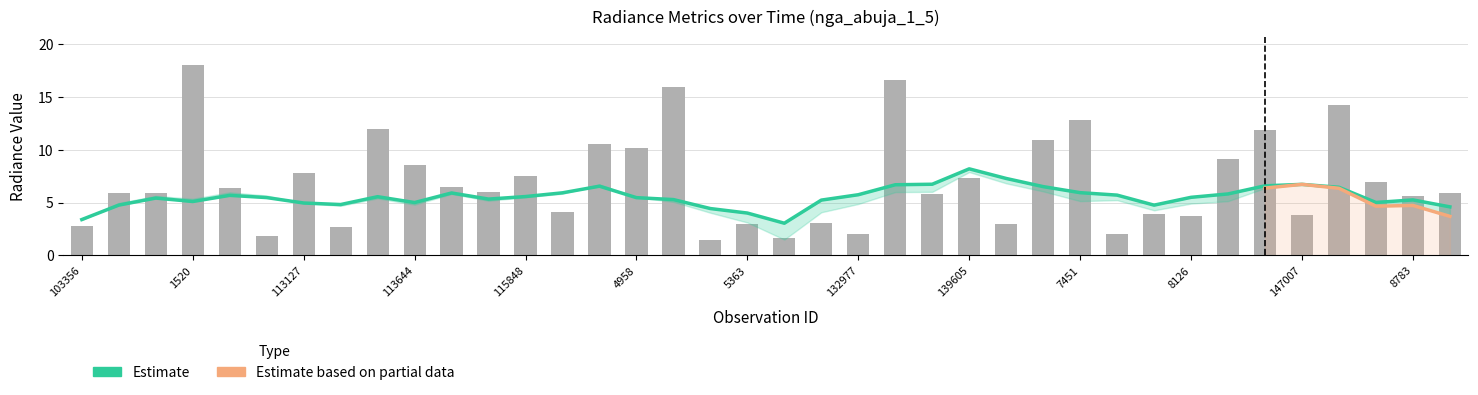

True or false: rade9_mult_nadir_norm has a value of 0.6 at 7712.

False